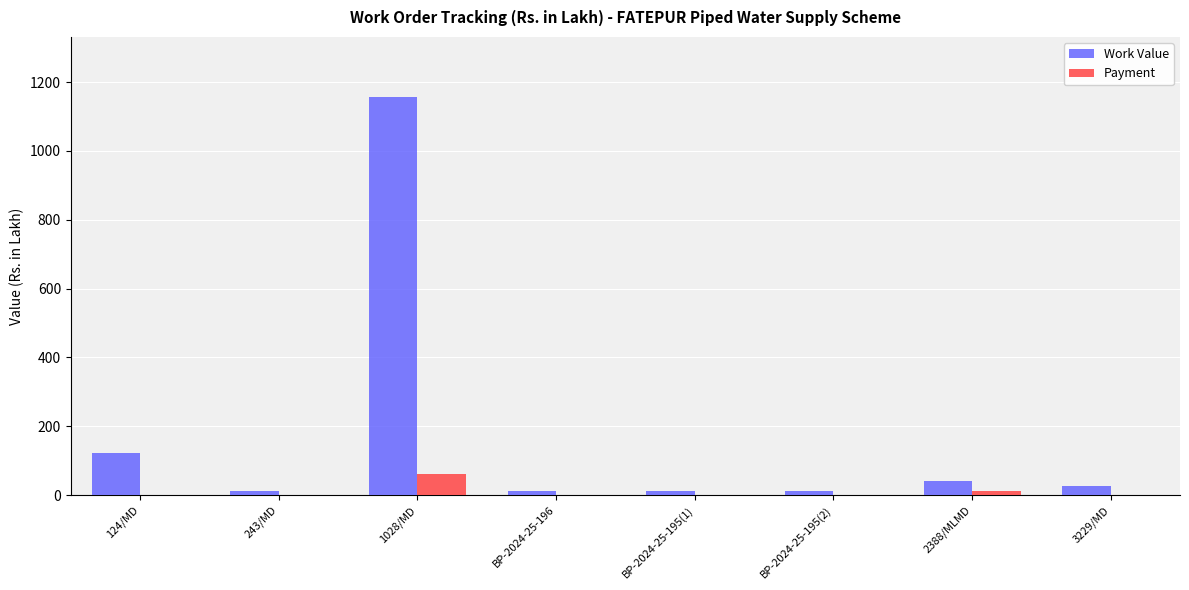

The value of Payment at 2388/MLMD is 10.9. True or false?

True